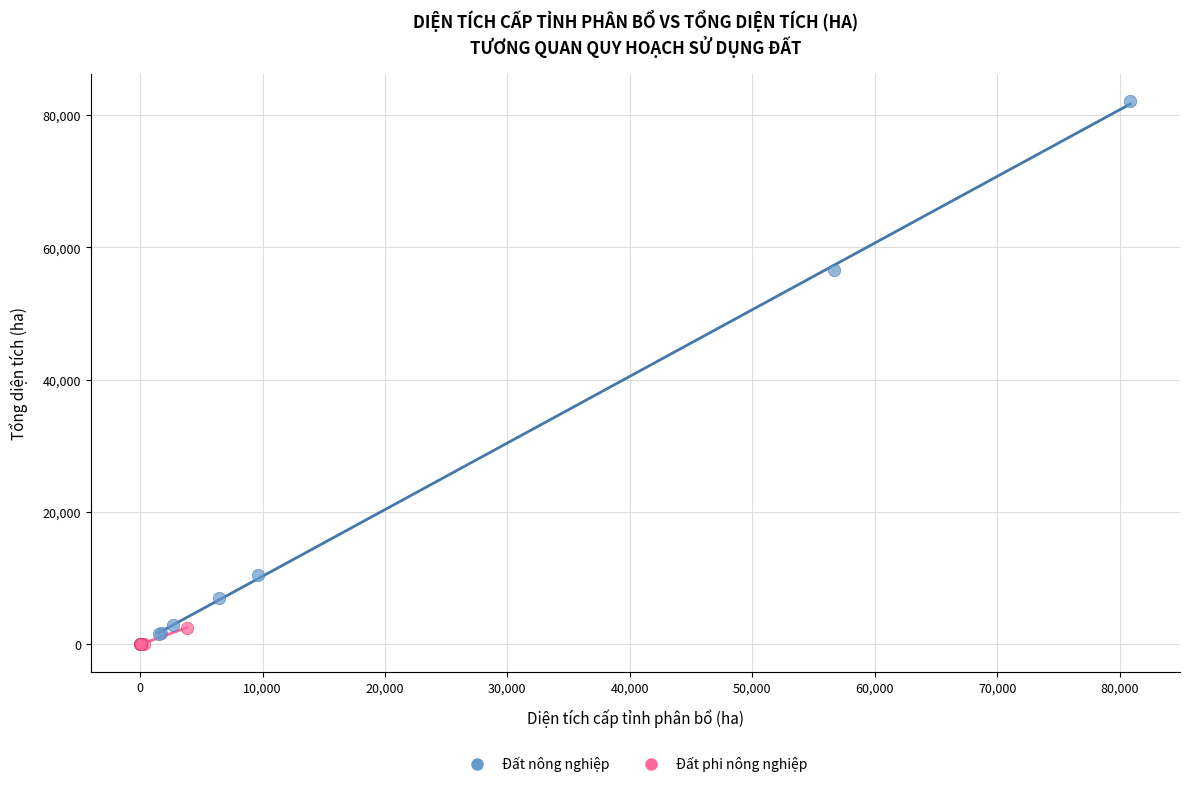

Which series contains the highest Y value?

Đất nông nghiệp